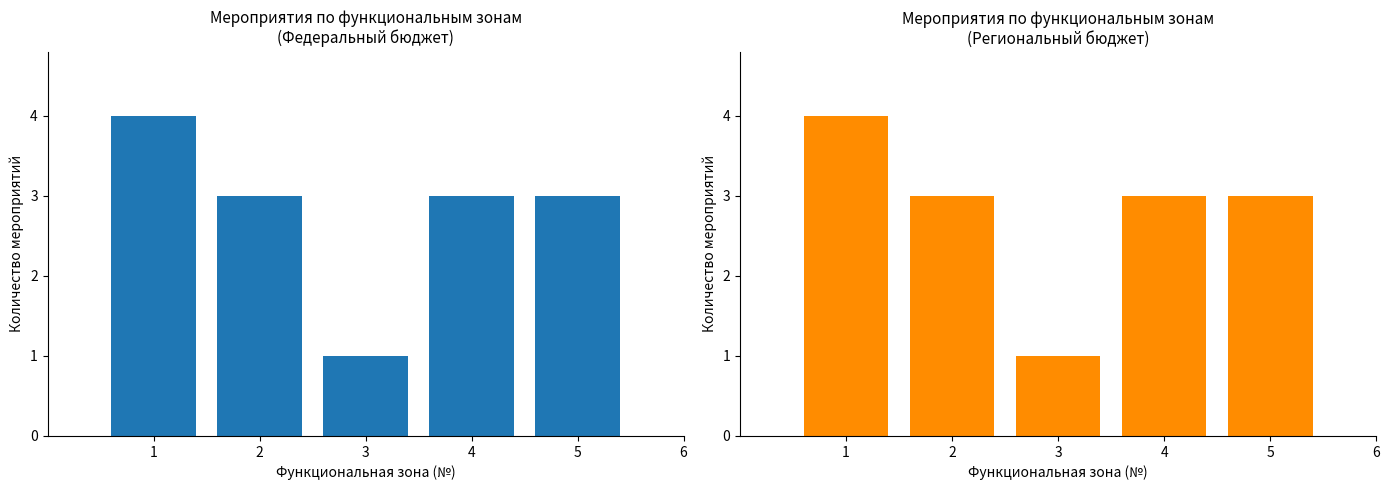

What is the difference between the second highest and minimum values?

2